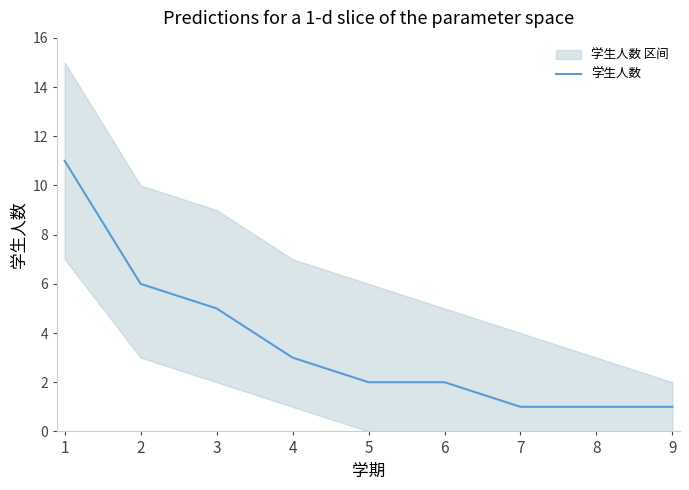

What is the greatest value displayed?

11